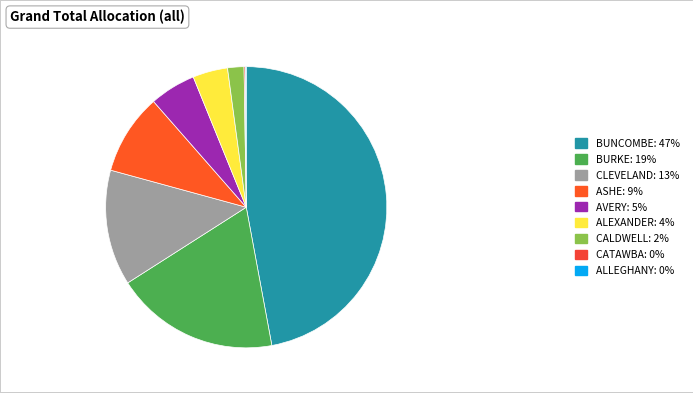

True or false: AVERY accounts for 1% of the total.

False